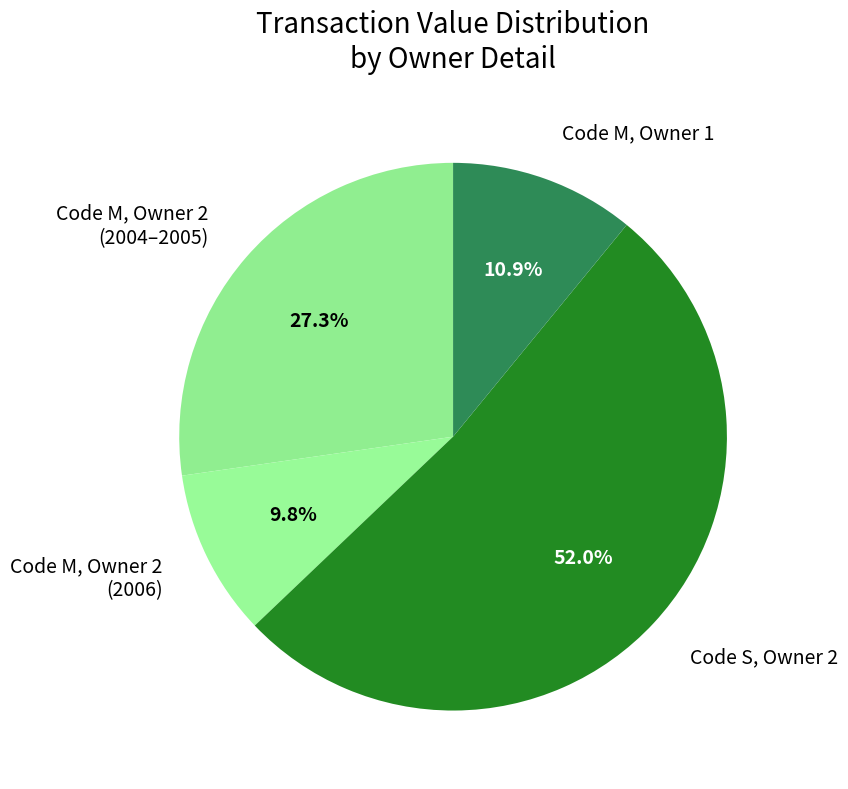

Do Code M, Owner 2 (2006) and Code S, Owner 2 together represent more than half of the pie?

Yes